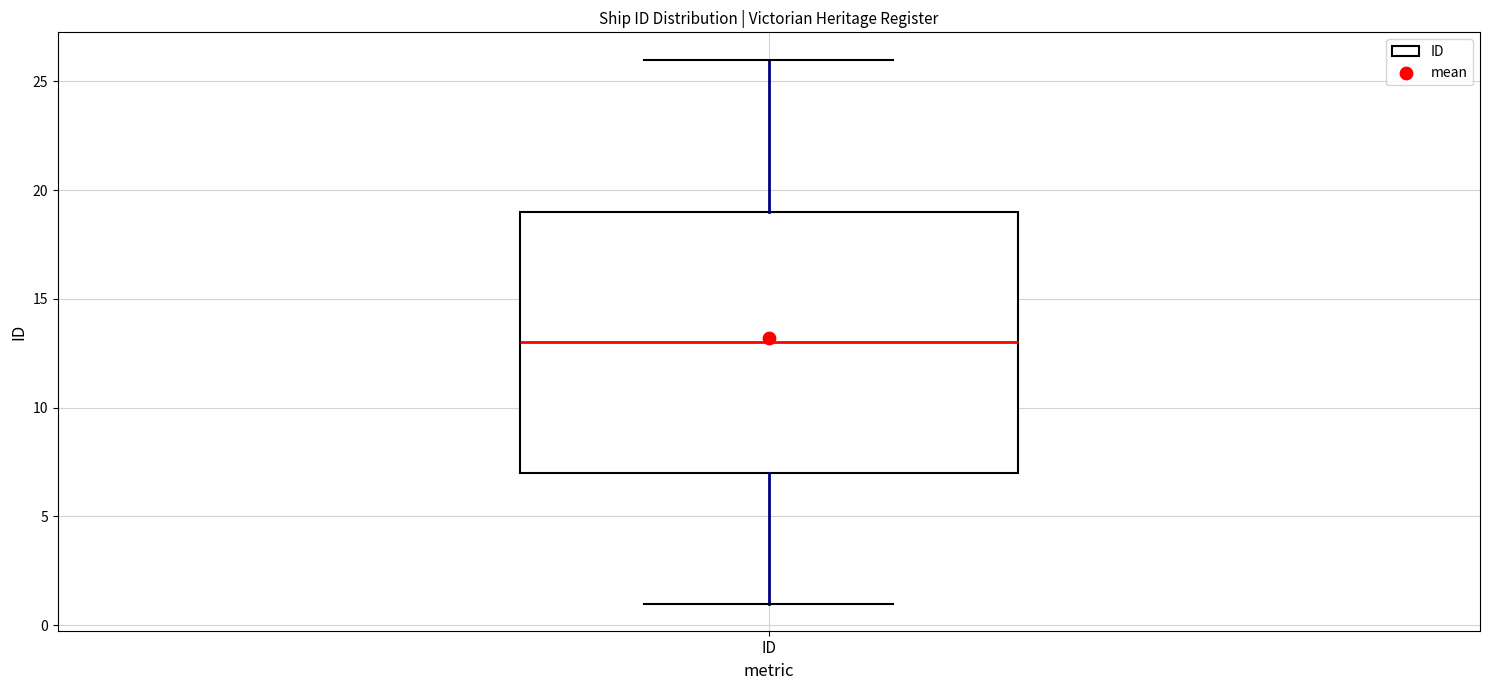

Transcribe this box plot: give where the median line is, the range the box spans, and where the two whiskers end, as read against the y-axis. The values are not printed on the chart, so give them approximately, as read against the axis.

median 13, box 7 to 19, whiskers 1 to 26